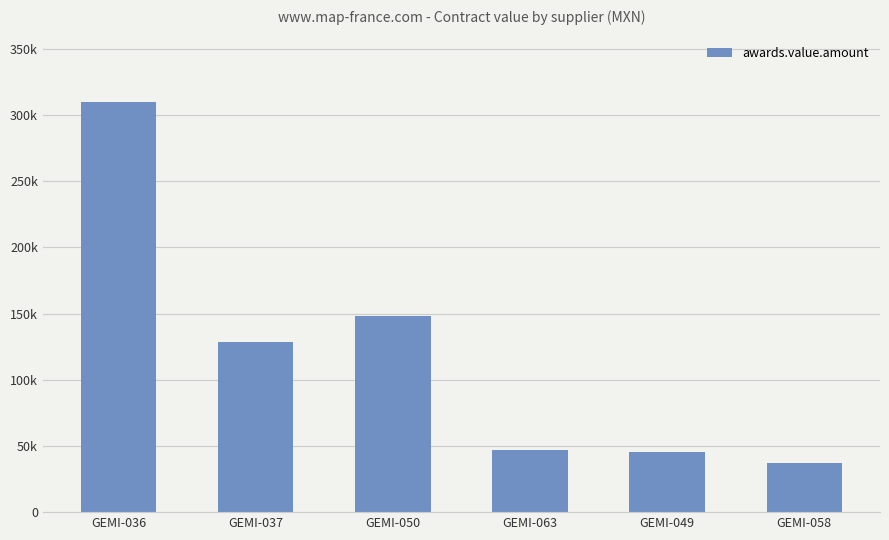

Which has a higher value, GEMI-063 or GEMI-036?

GEMI-036